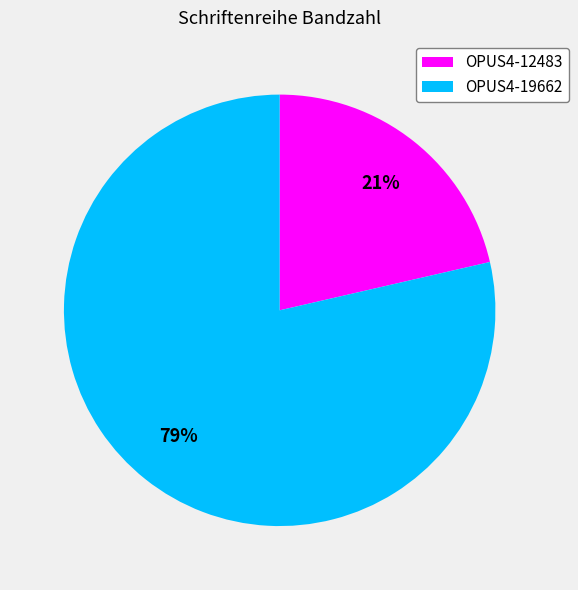

Which category accounts for the majority?

OPUS4-19662